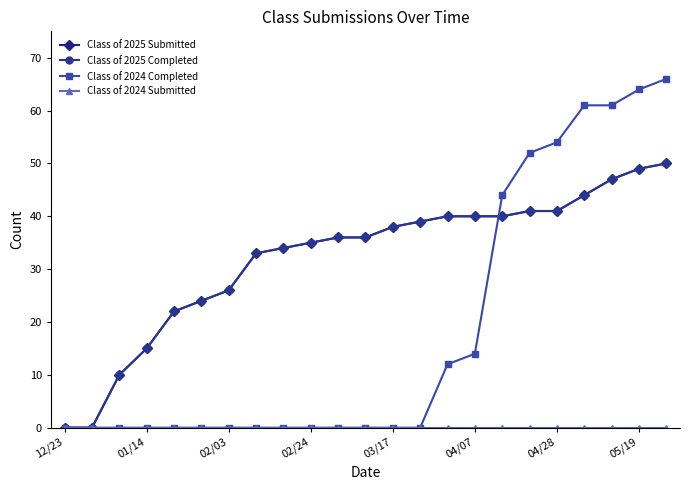

How many lines are shown in the chart?

4